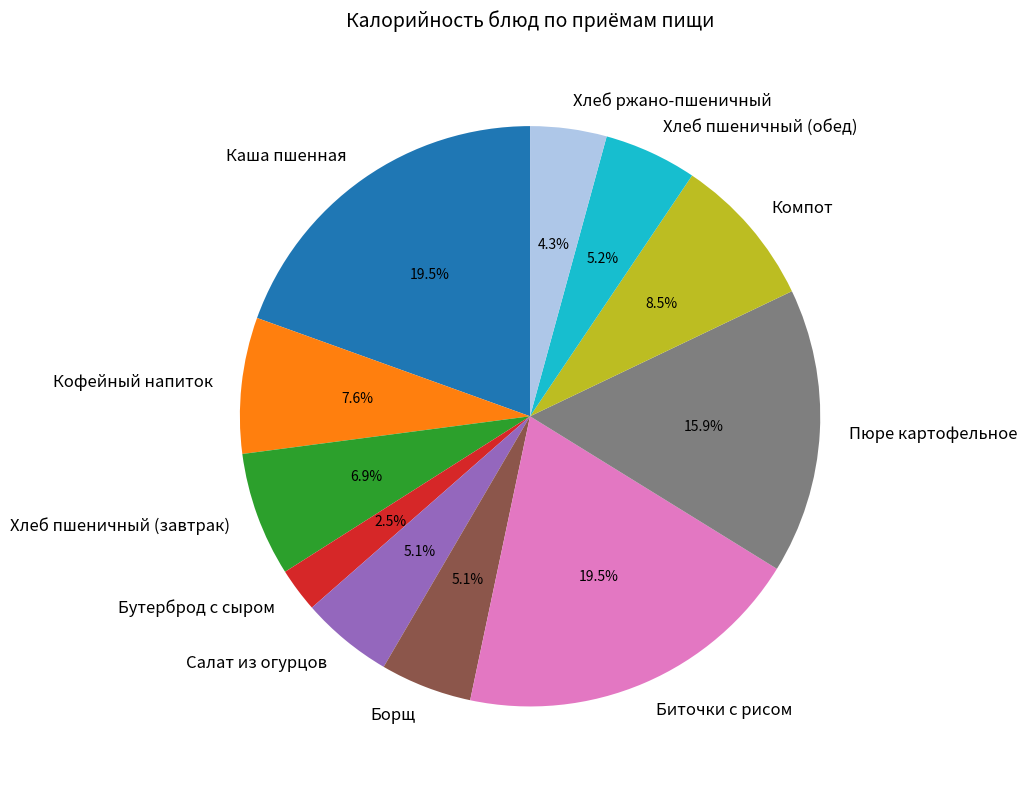

Approximately how many times larger is the value at Хлеб ржано-пшеничный compared to Хлеб пшеничный (обед)?

0.8